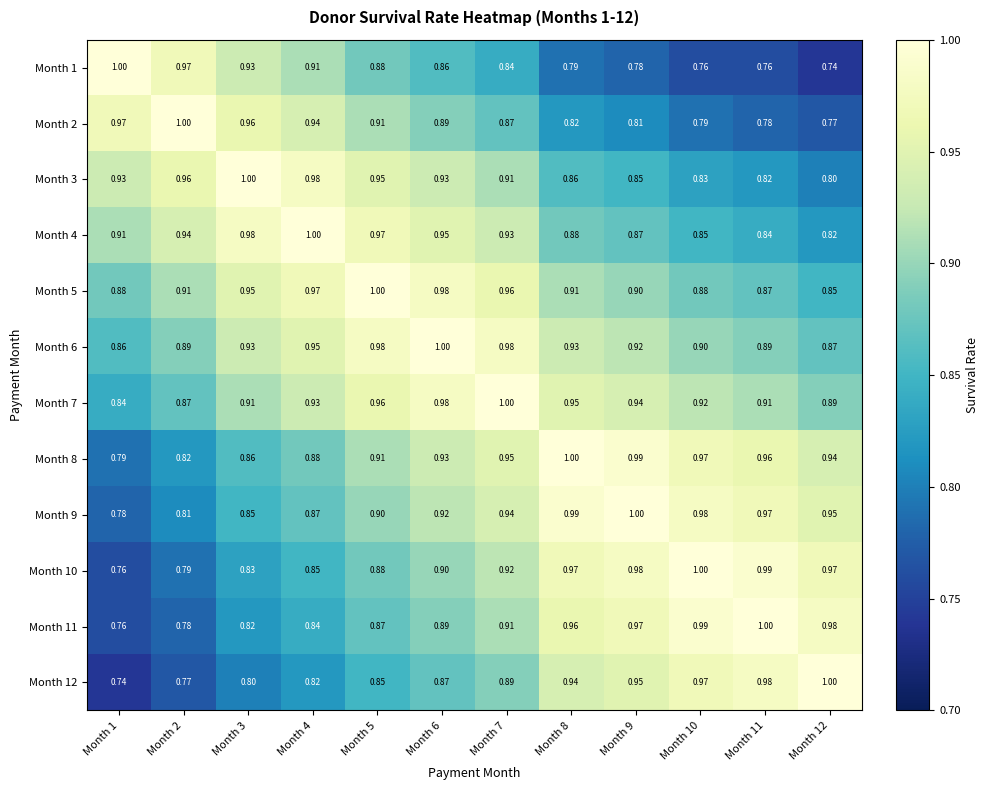

What is the maximum value shown in the chart?

1.0